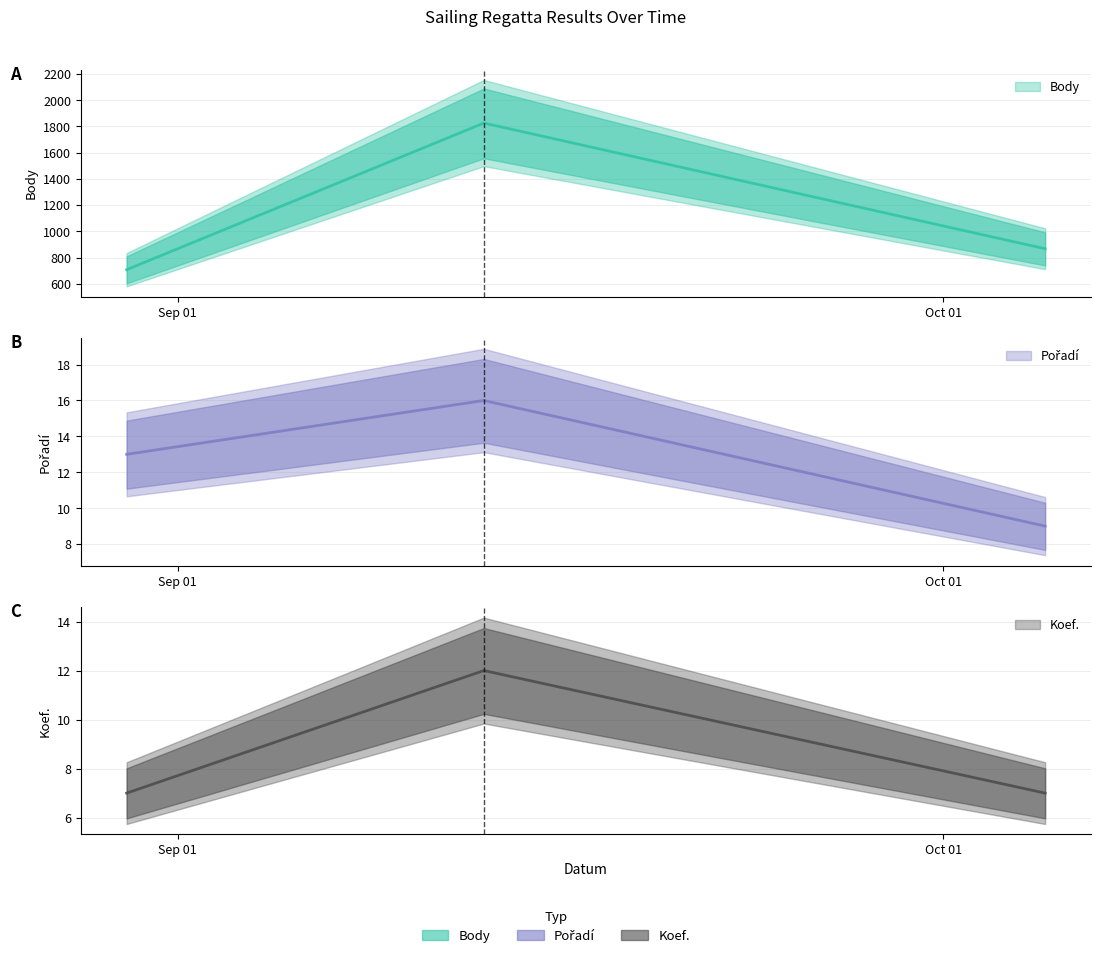

What is the label of the 2nd point from the right?

2019-09-13